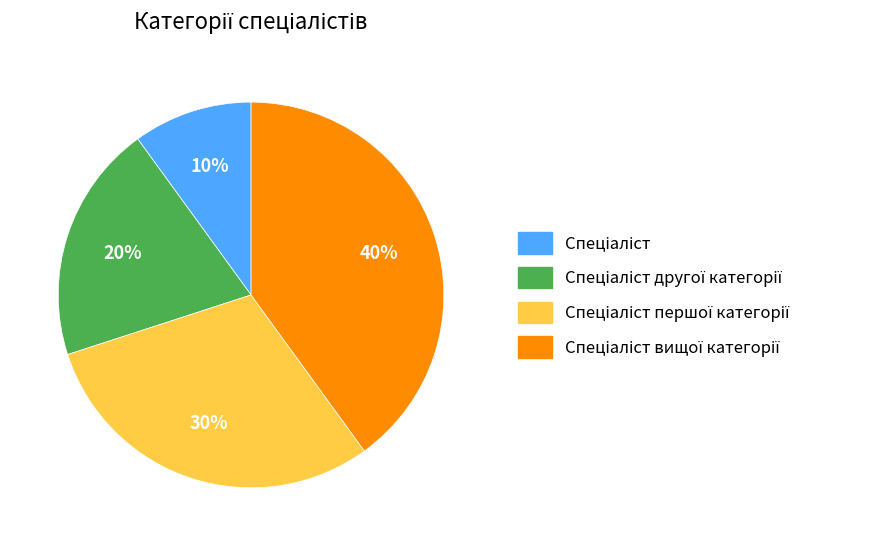

How many slices are in this pie chart?

4